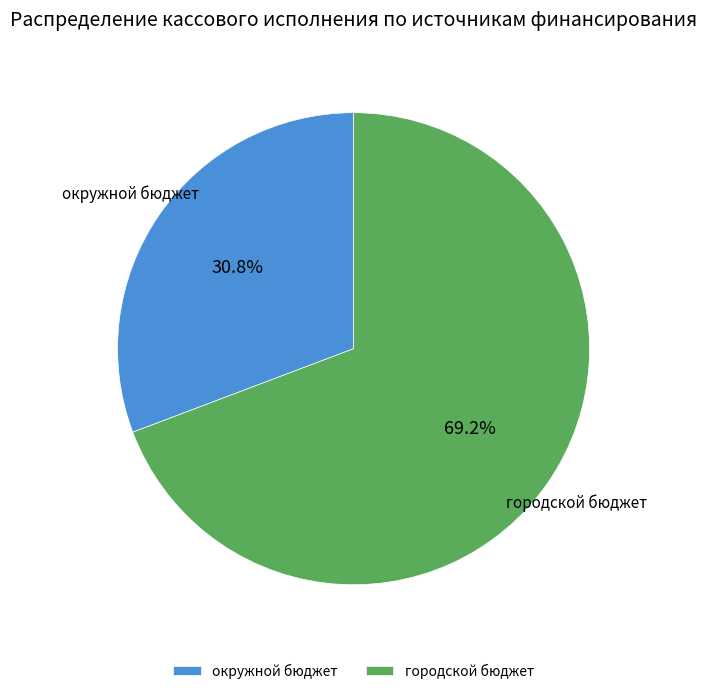

What is the ratio of the value at окружной бюджет to the value at городской бюджет?

0.4